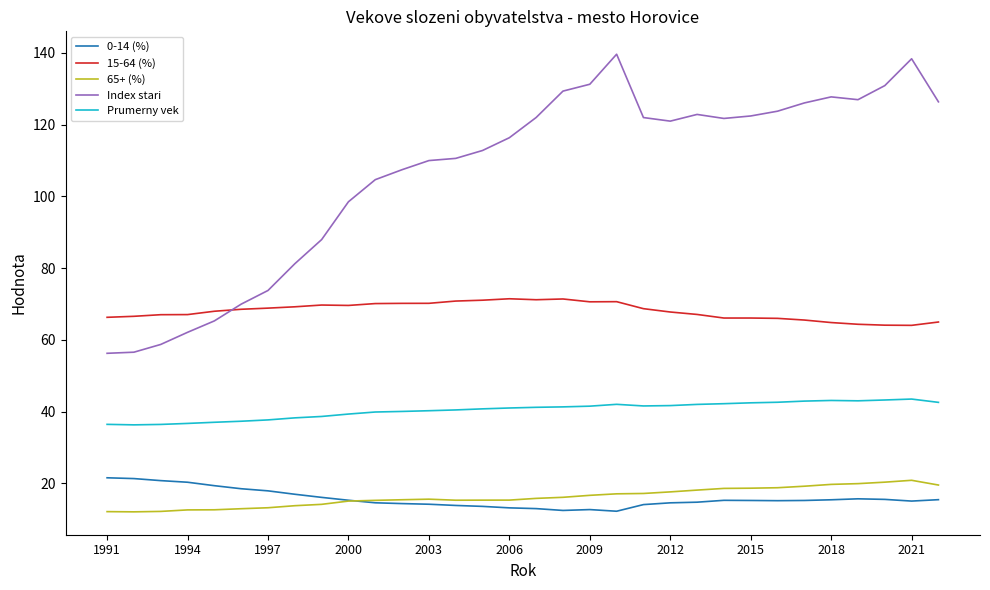

What is the minimum value shown in the chart?

12.1